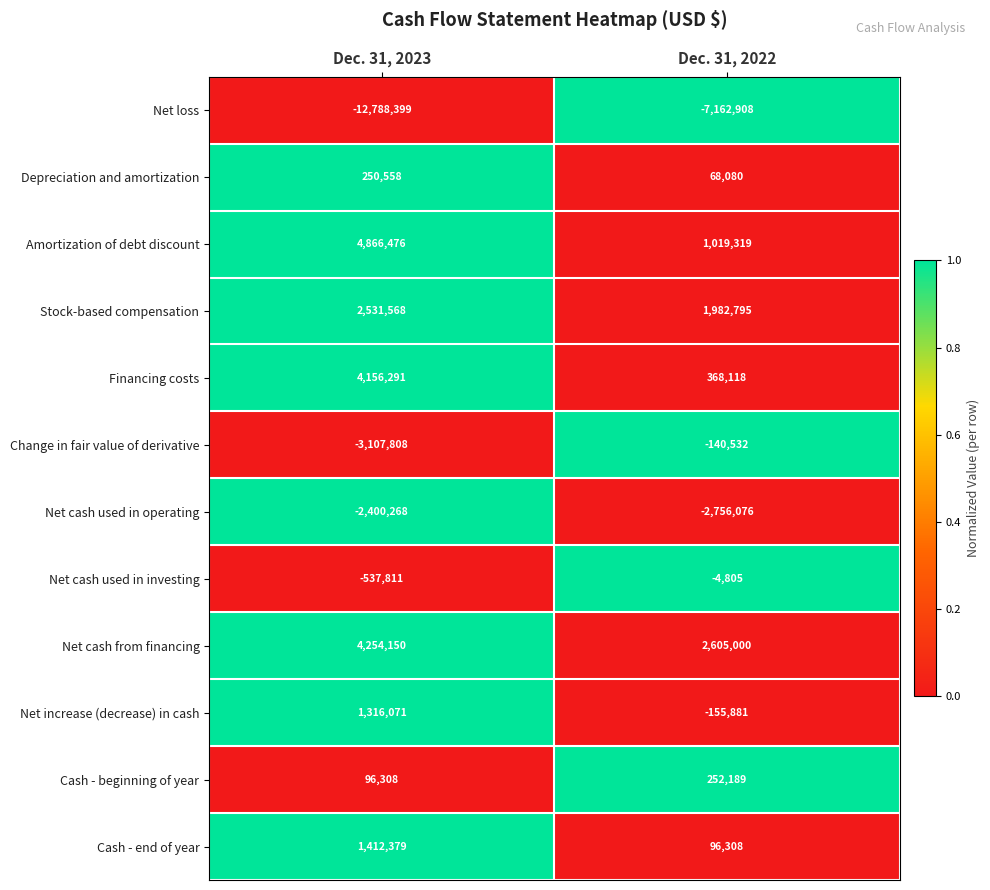

At which label is Cash - beginning of year closest to 174248?

Dec. 31, 2023